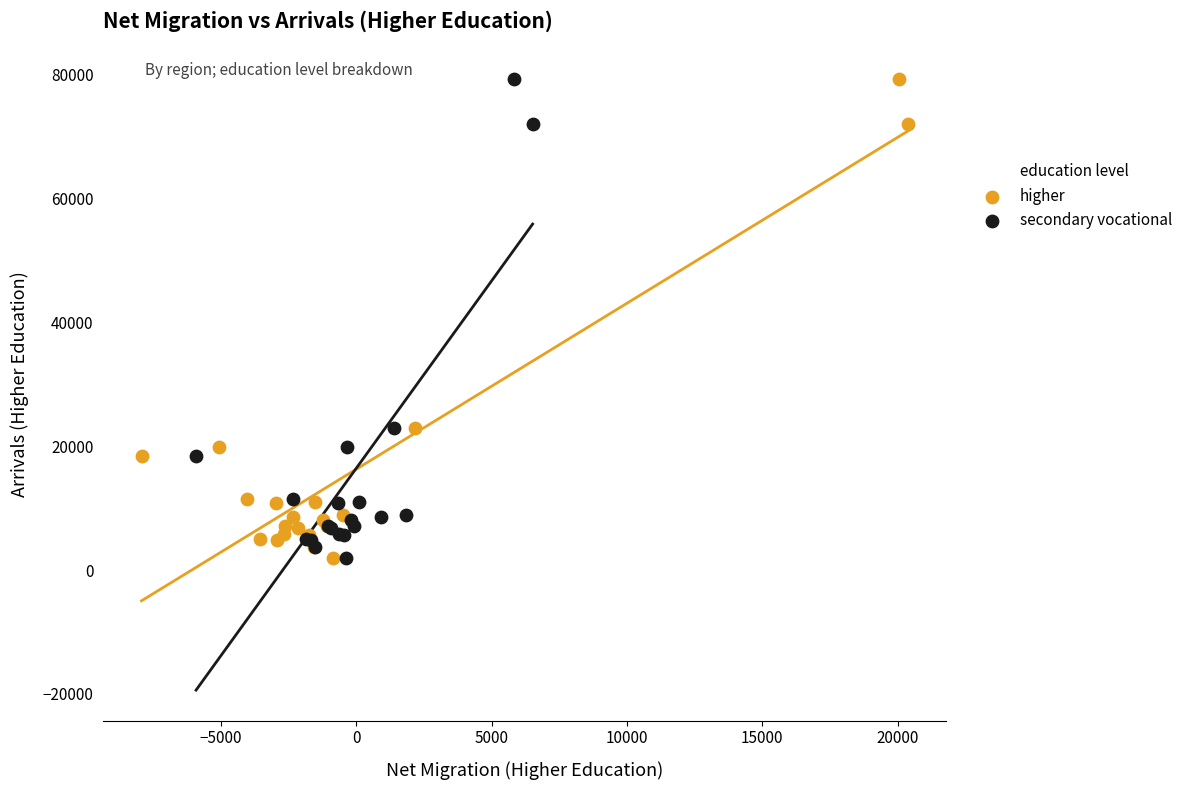

What are all the series names shown in the legend?

higher, secondary vocational